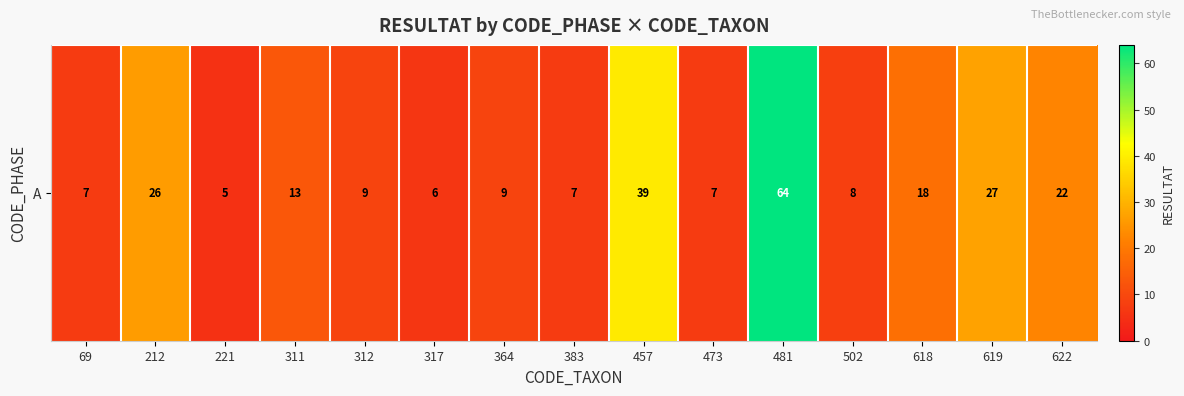

What is the change in value from 364 to 457?

+30